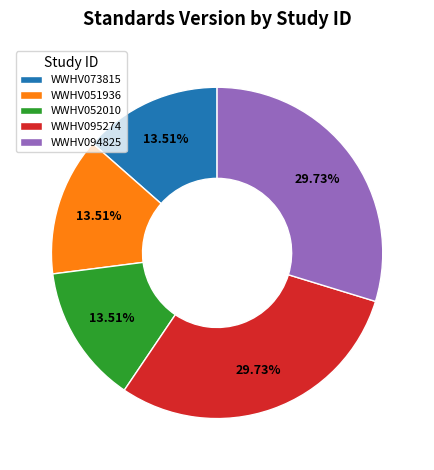

What is the ratio of the value at WWHV094825 to the value at WWHV051936?

2.2